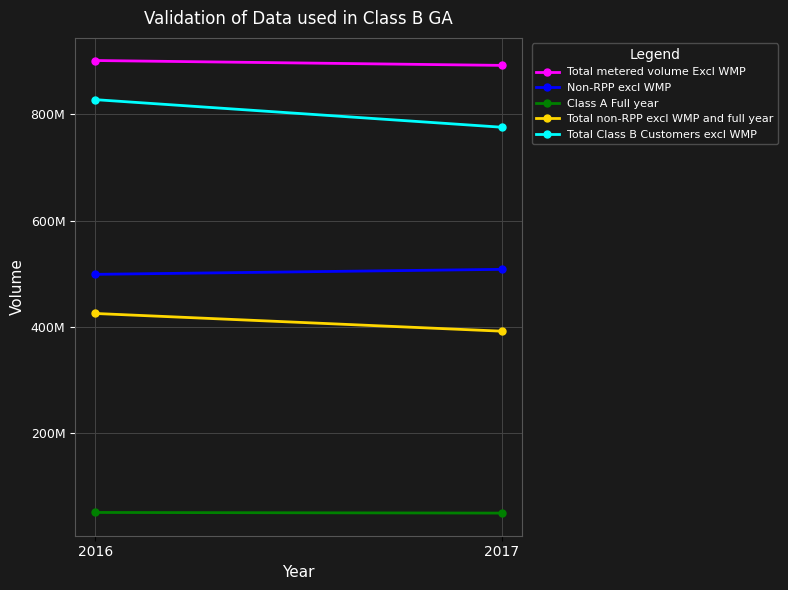

At which label is Class A Full year closest to 50472163?

2016